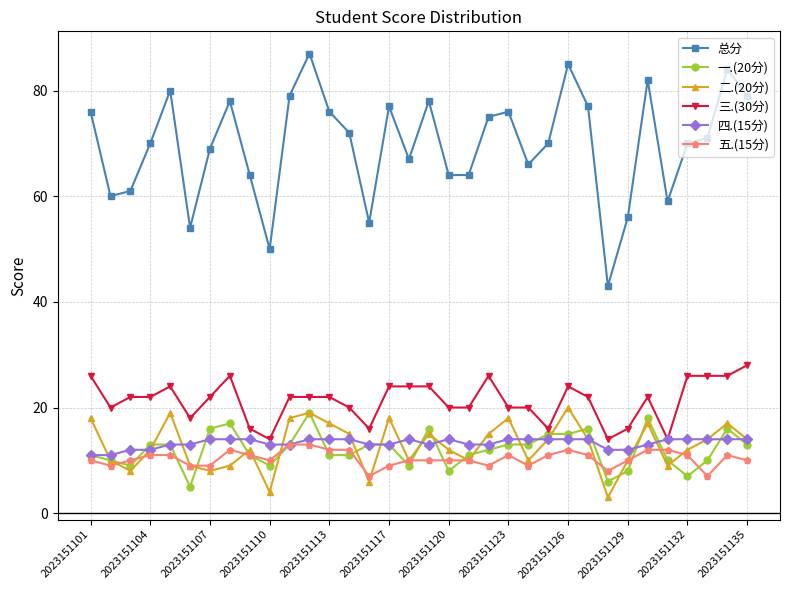

Which series has the largest range (max minus min)?

总分